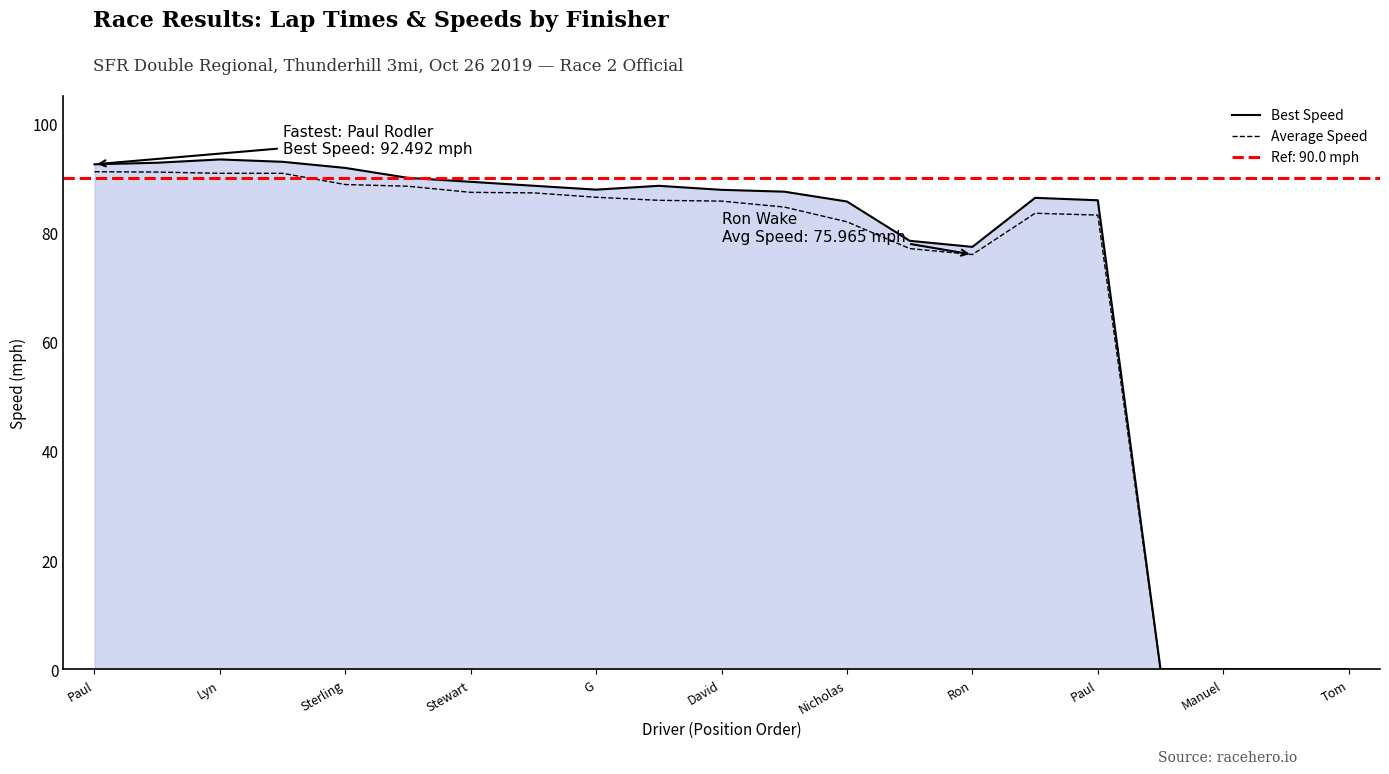

What is the approximate value of Average Speed at Paul?

83.2